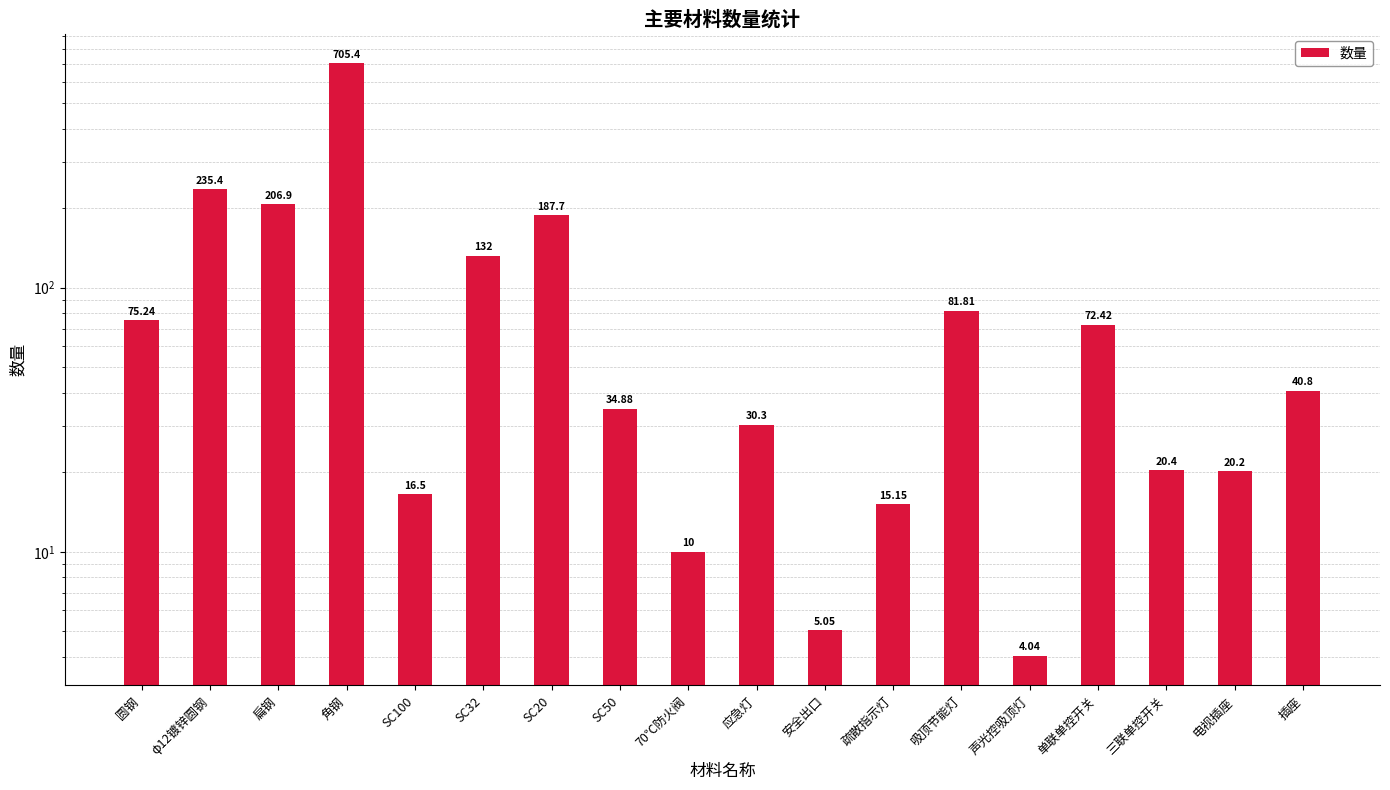

What is the average value?

105.2